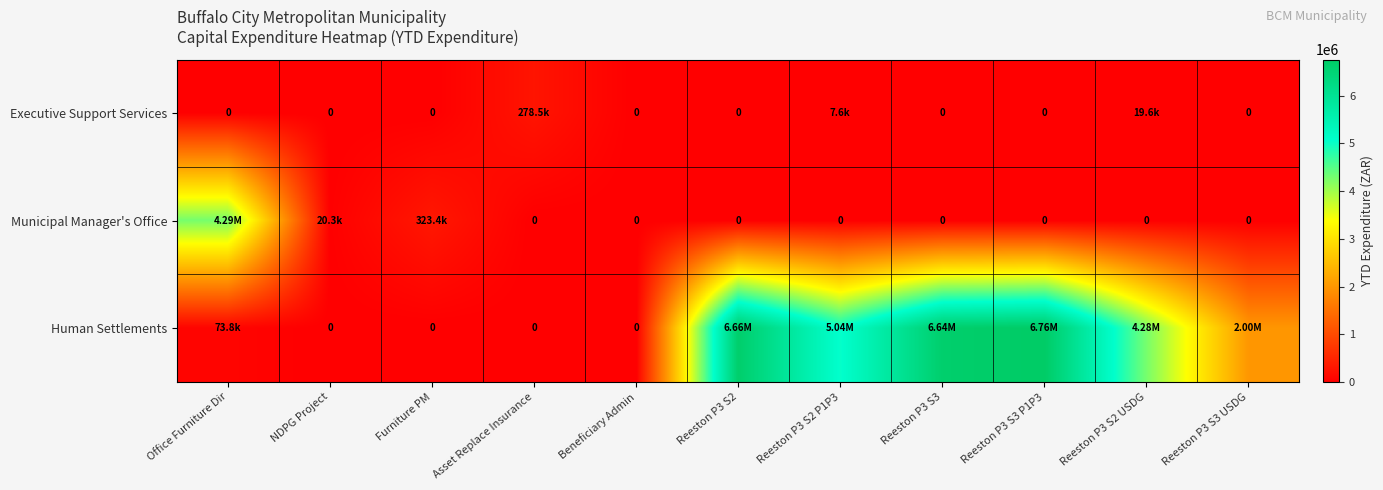

How many series are shown in this chart?

3